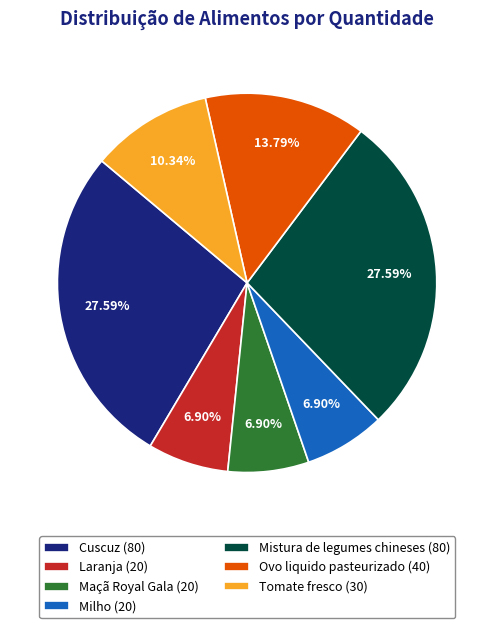

Combined, what portion of the pie is Tomate fresco and Maçã Royal Gala?

17.2%